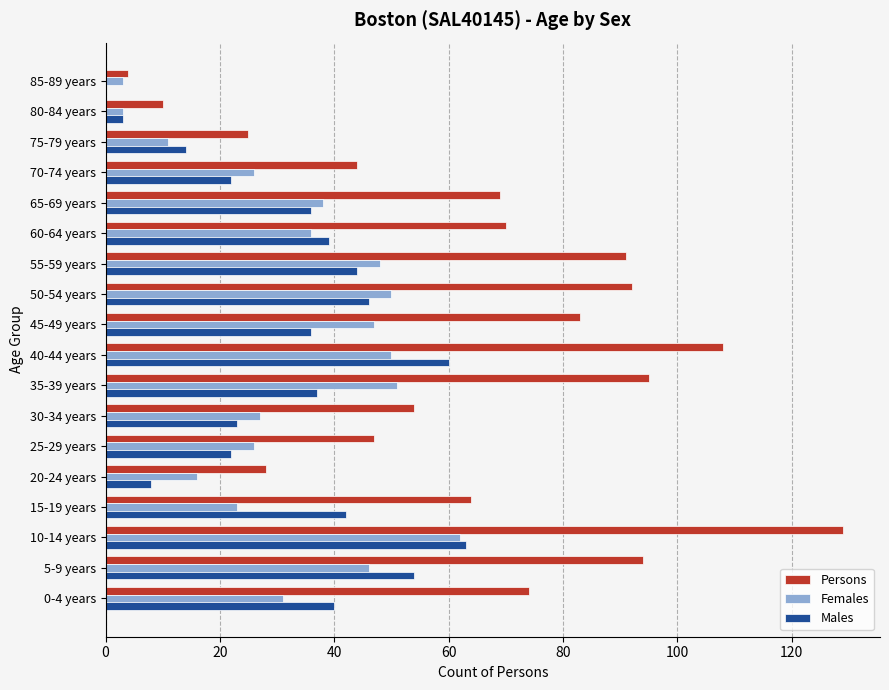

What is the maximum value shown in the chart?

129